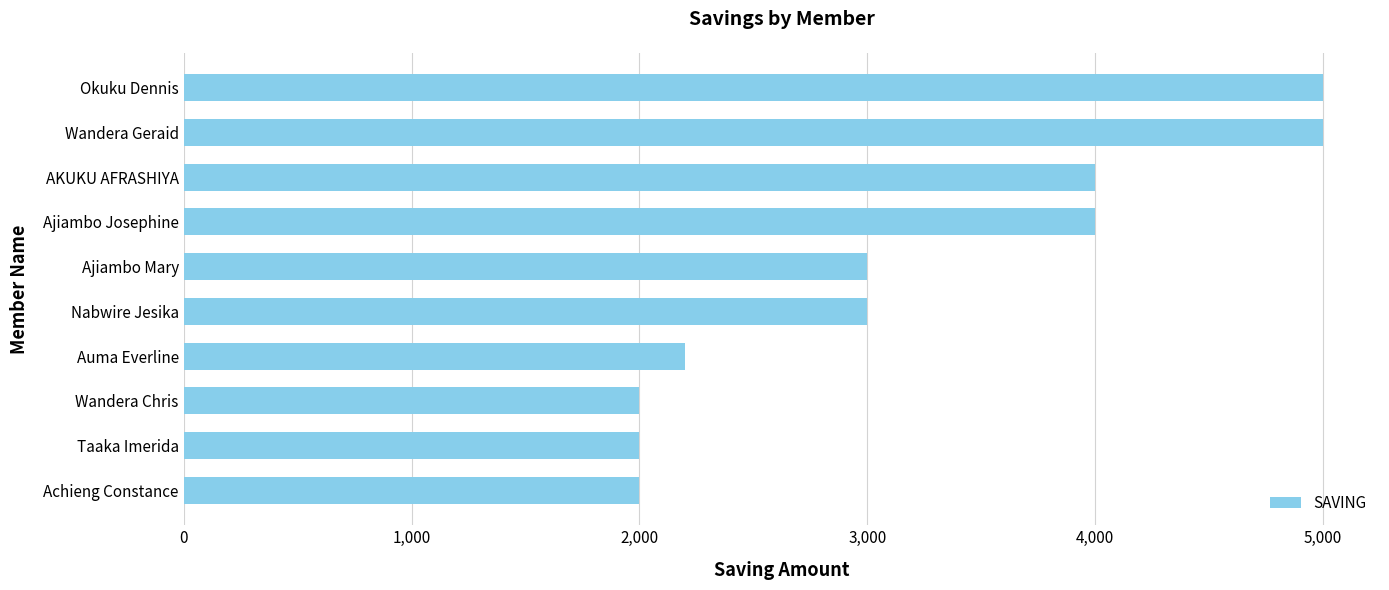

Reading top to bottom, extract all data points from this chart.

Okuku Dennis=5000	Wandera Geraid=5000	AKUKU AFRASHIYA=4000	Ajiambo Josephine=4000	Ajiambo Mary=3000	Nabwire Jesika=3000	Auma Everline=2200	Wandera Chris=2000	Taaka Imerida=2000	Achieng Constance=2000